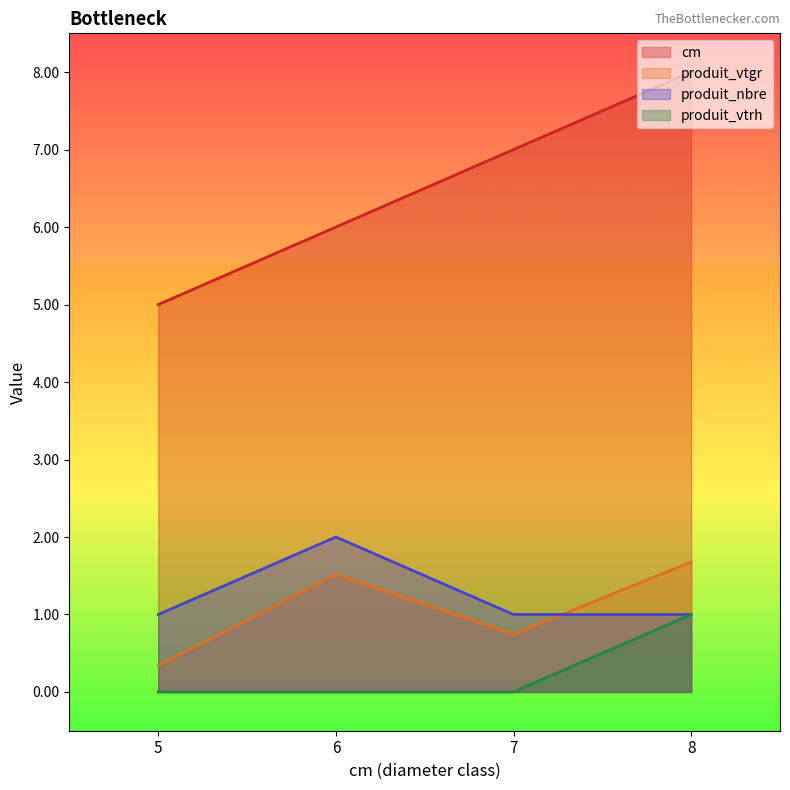

What is the value of the produit_nbre point at the 4th from the left?

1.0